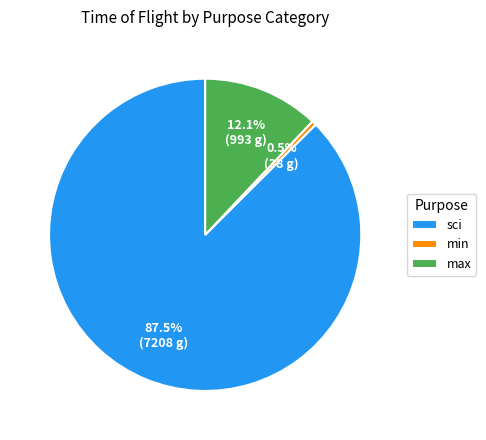

Rank the categories by value from lowest to highest.

min, max, sci